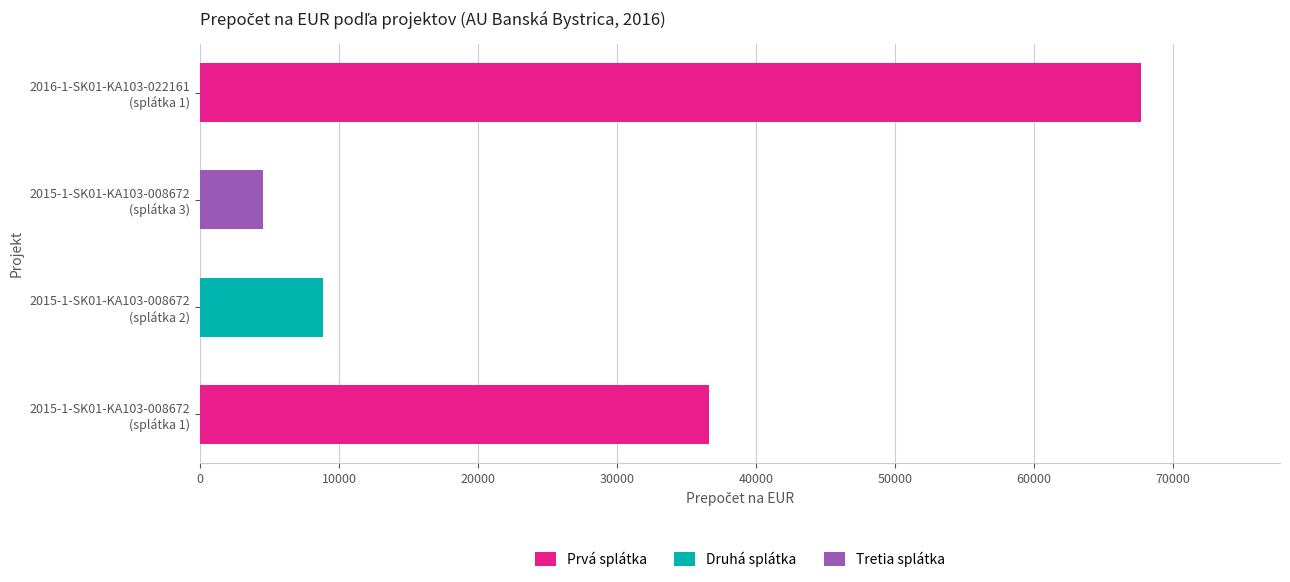

What is the sum of all Prvá splátka values?

104325